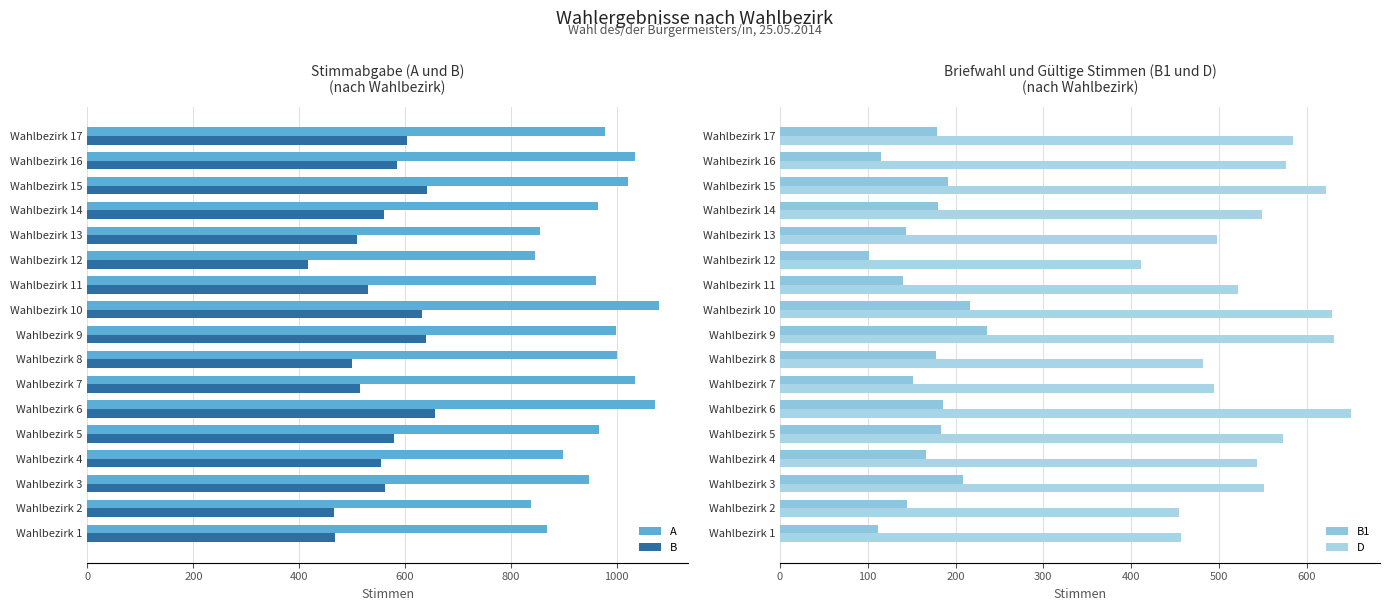

The value of A at Wahlbezirk 6 is 1072. True or false?

True